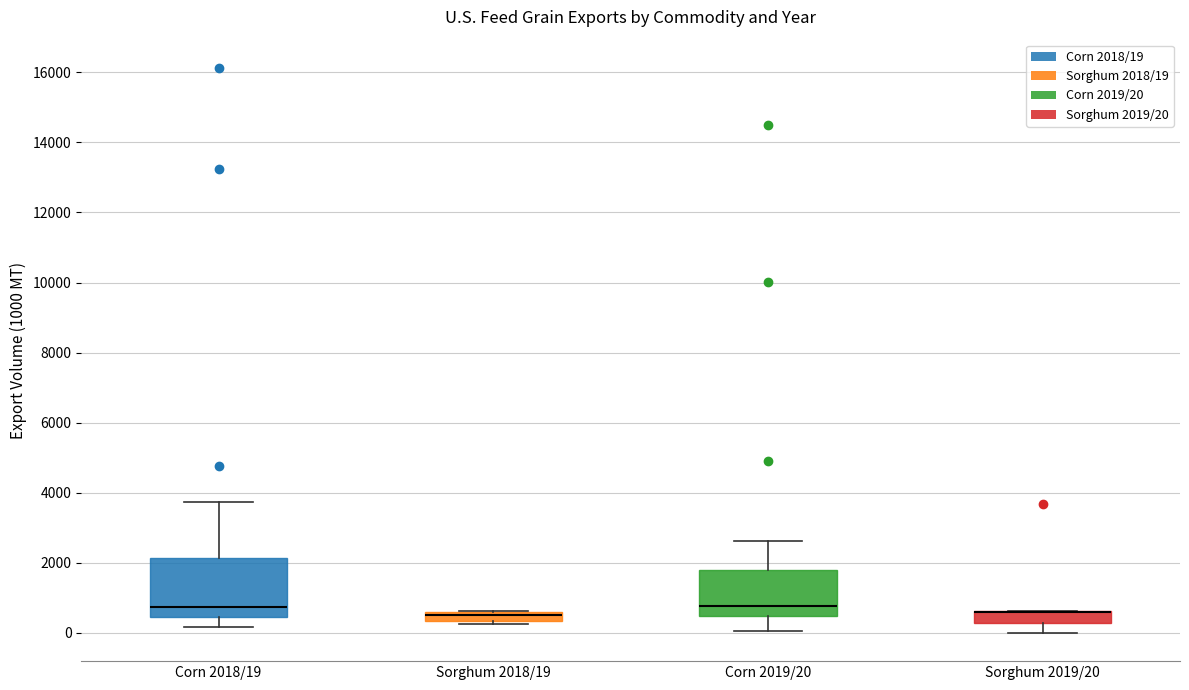

Comparing the boxes themselves (not the whiskers), which one is the tallest?

Corn 2018/19